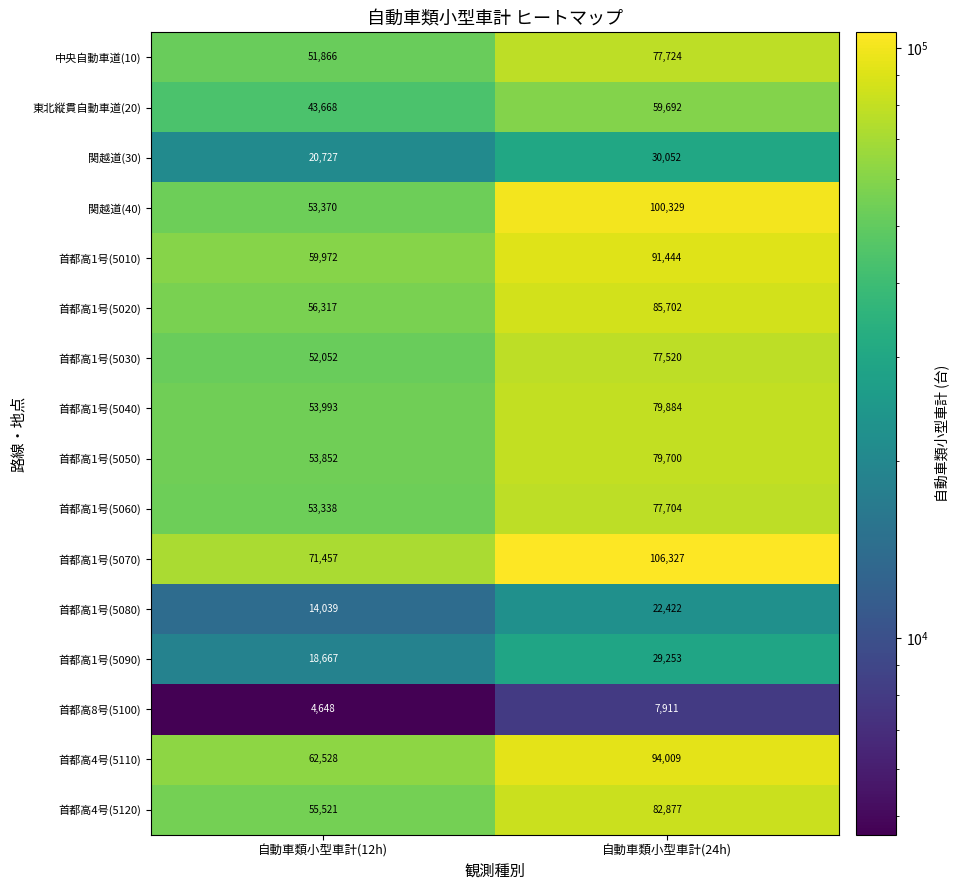

At 自動車類小型車計(24h), list the series in order from largest to smallest.

首都高1号(5070), 関越道(40), 首都高4号(5110), 首都高1号(5010), 首都高1号(5020), 首都高4号(5120), 首都高1号(5040), 首都高1号(5050), 中央自動車道(10), 首都高1号(5060), 首都高1号(5030), 東北縦貫自動車道(20), 関越道(30), 首都高1号(5090), 首都高1号(5080), 首都高8号(5100)